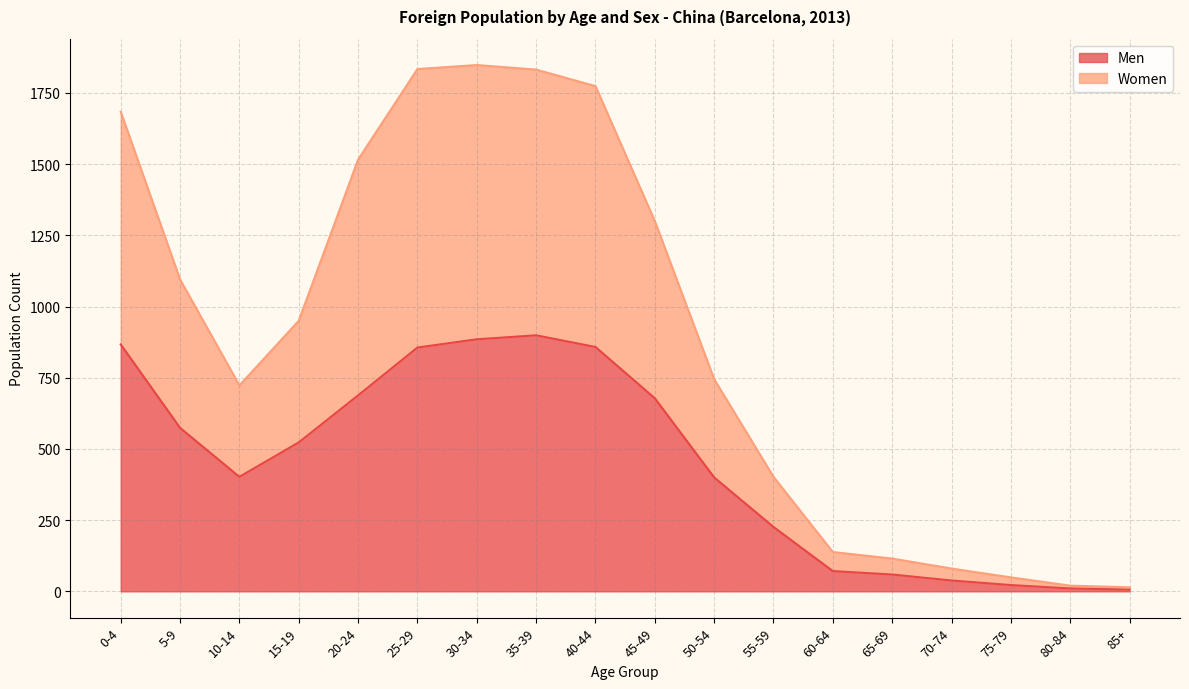

Is the value of Men at 15-19 greater than the value of Women at 25-29?

No